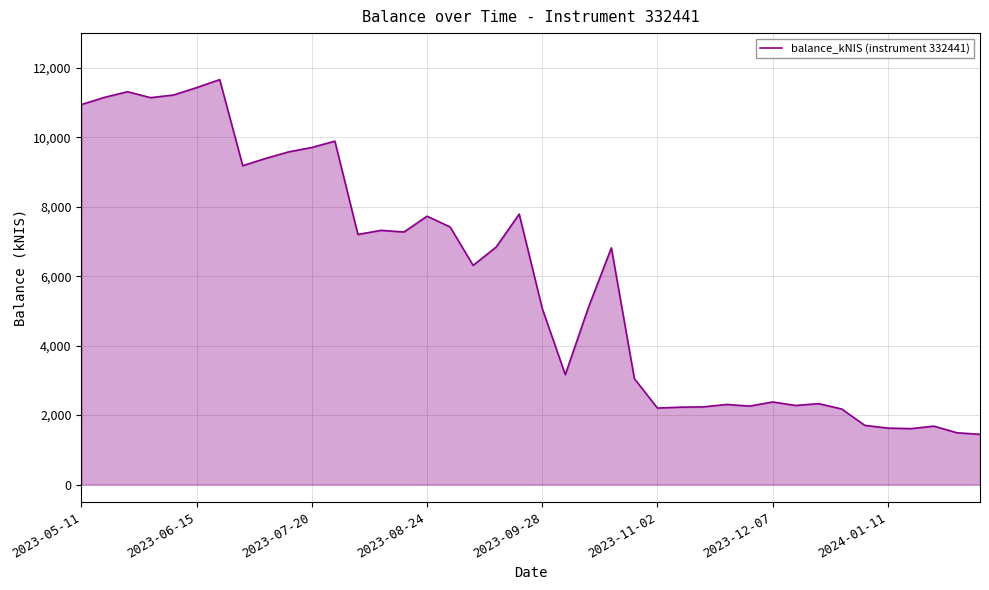

What is the maximum value shown in the chart?

11660.9